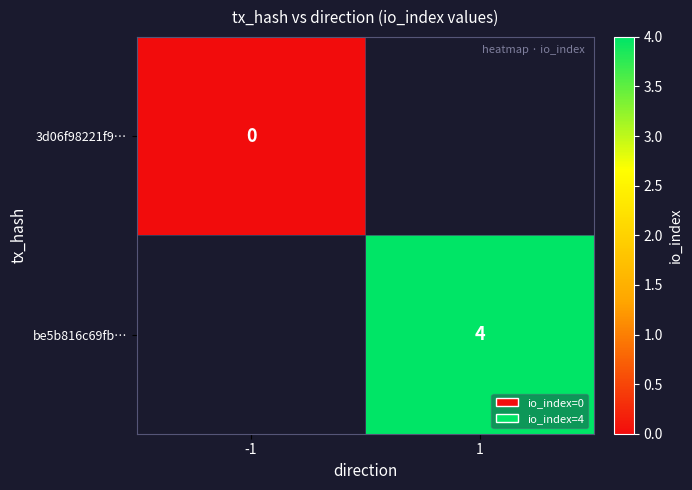

How many series are shown in this chart?

2